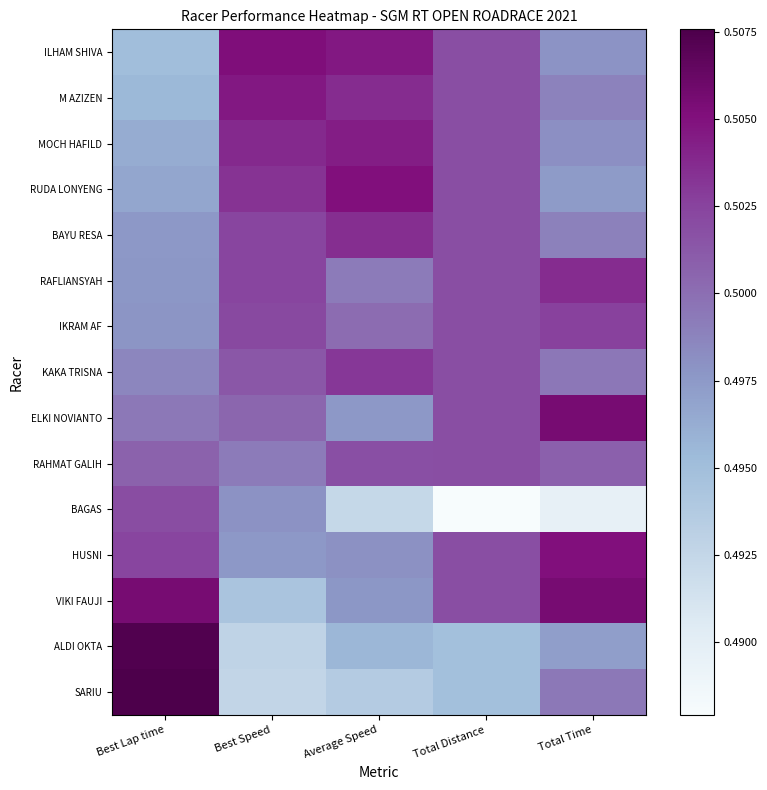

How many series are shown in this chart?

15